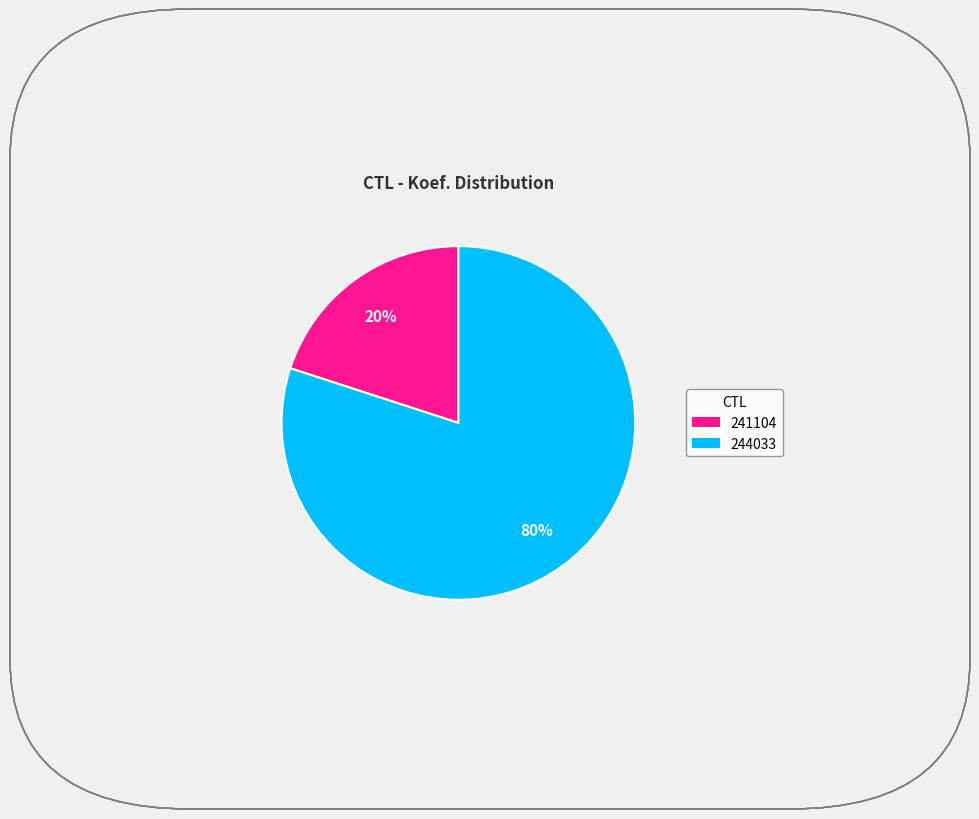

Which has a higher value, 244033 or 241104?

244033